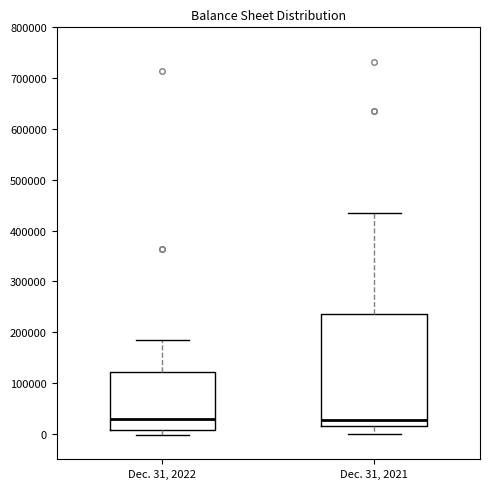

Where does the upper whisker of the box for Dec. 31, 2021 end on the y-axis? The values are not printed on the chart, so give them approximately, as read against the axis.

430000